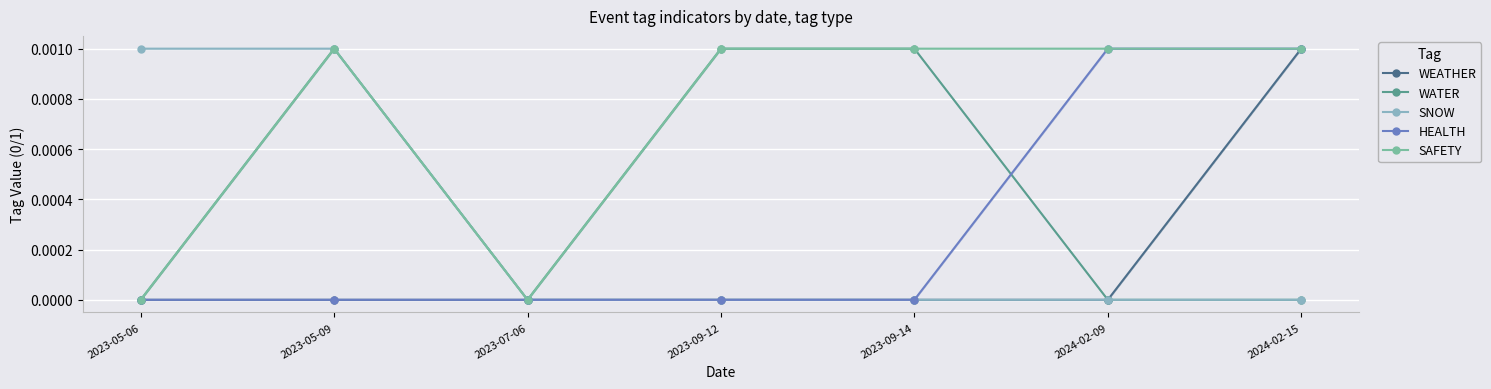

What are all the series names shown in the legend?

WEATHER, WATER, SNOW, HEALTH, SAFETY